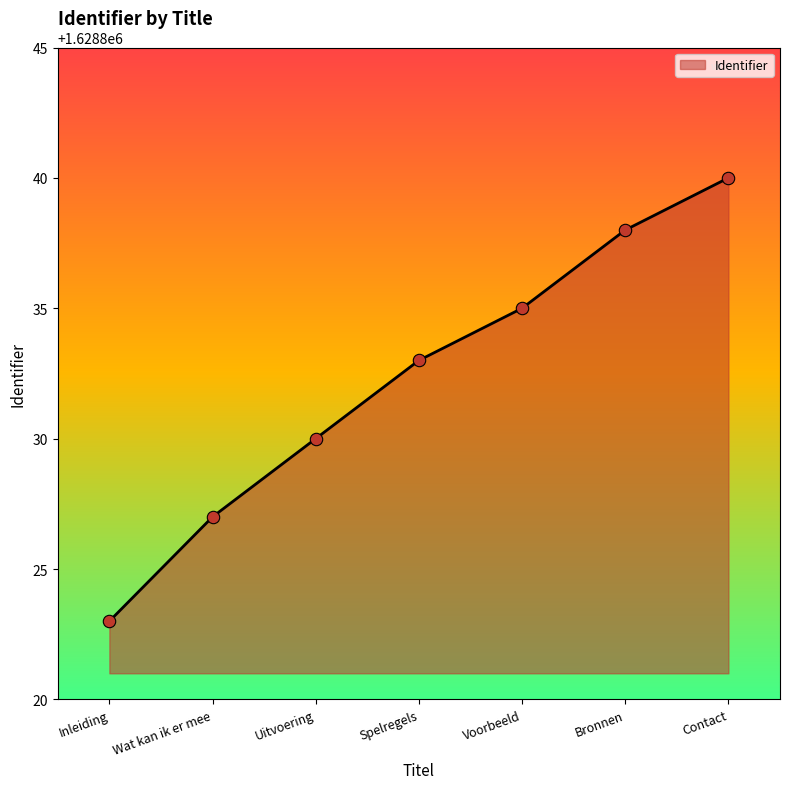

What is the ratio of the value at Contact to the value at Uitvoering?

1.0